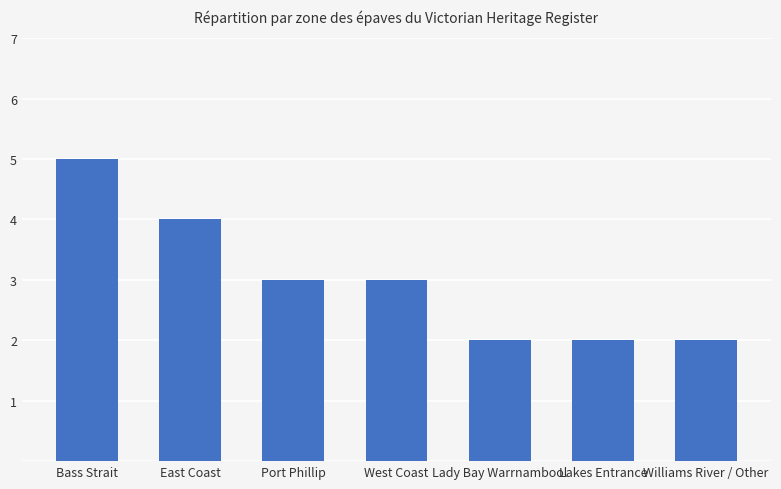

What is the average value?

3